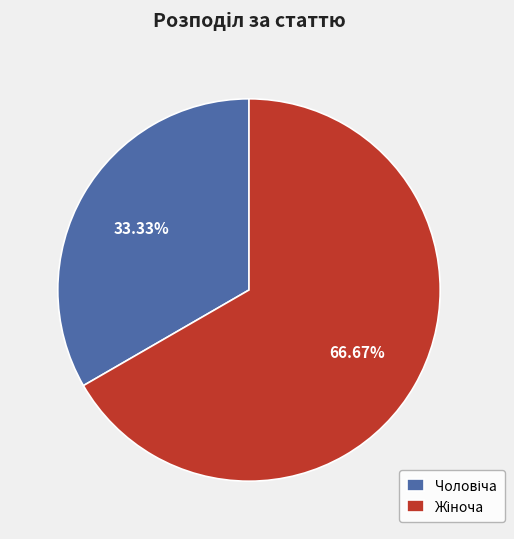

How many segments does this pie chart have?

2